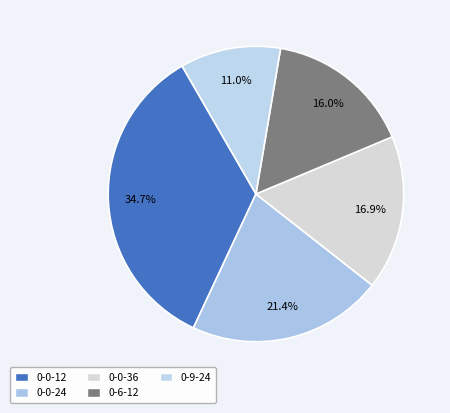

Which category has the smallest portion of the pie?

0-9-24